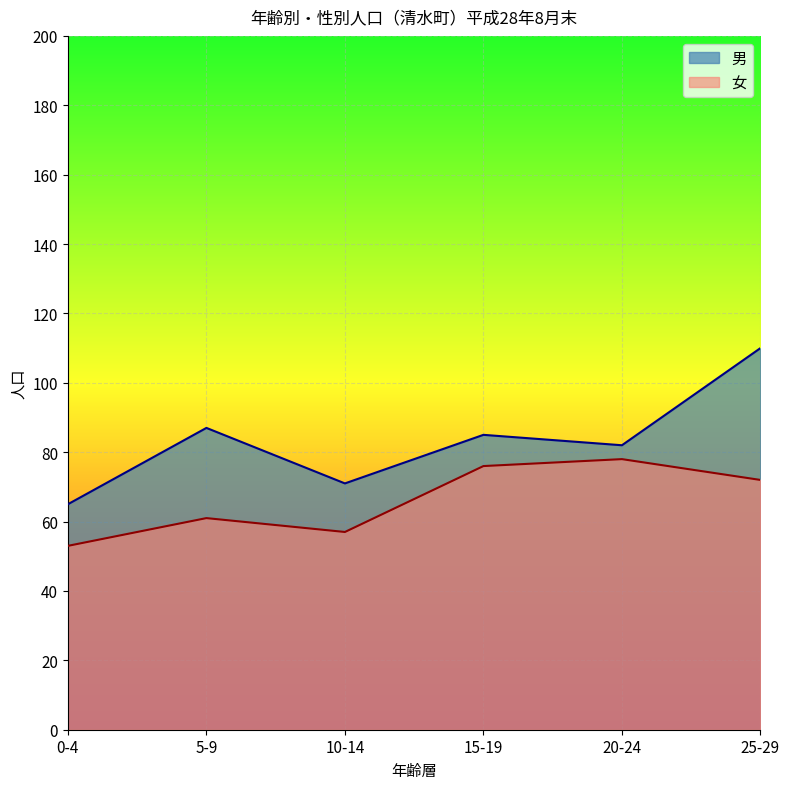

True or false: 男 and 女 cross at least once.

False